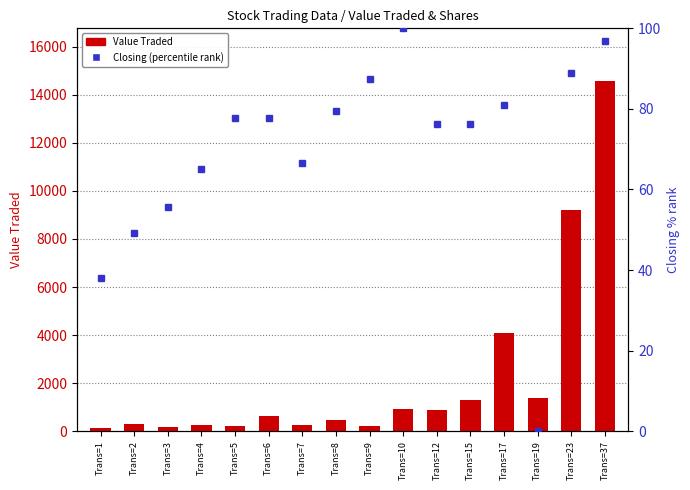

The value of Value Traded at Trans=4 is 254.0. True or false?

True